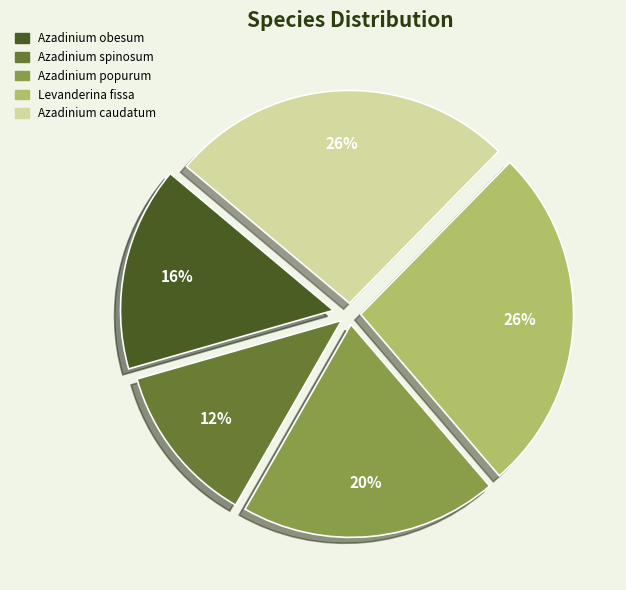

To the nearest percent, what percentage of the pie is Azadinium spinosum?

12%